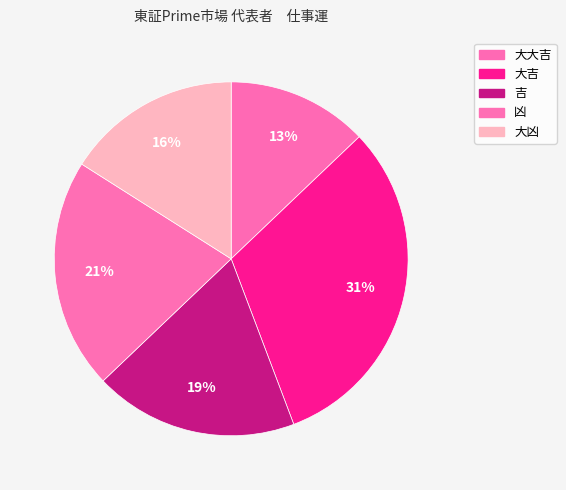

Which has a higher value, 大大吉 or 大吉?

大吉